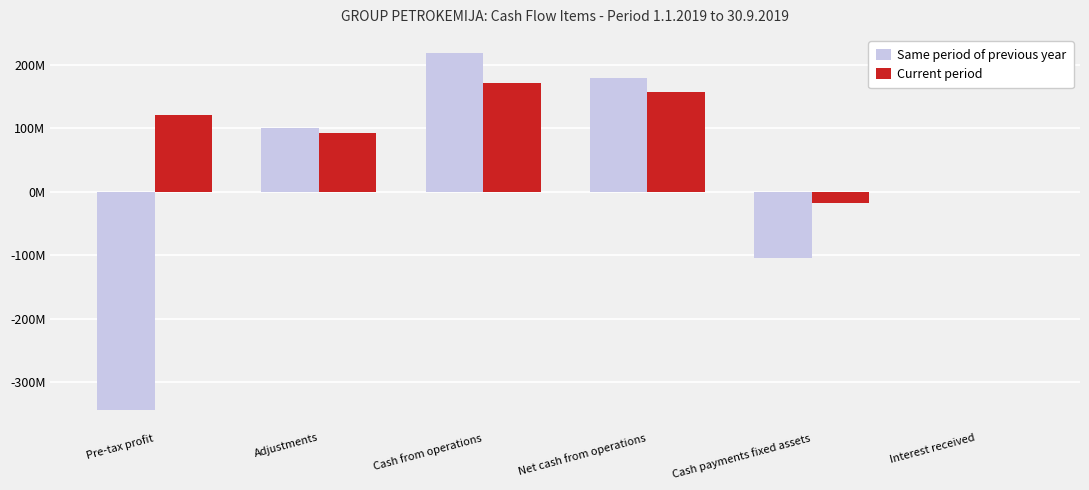

List the labels in order of Same period of previous year value, largest first.

Cash from operations, Net cash from operations, Adjustments, Interest received, Cash payments fixed assets, Pre-tax profit